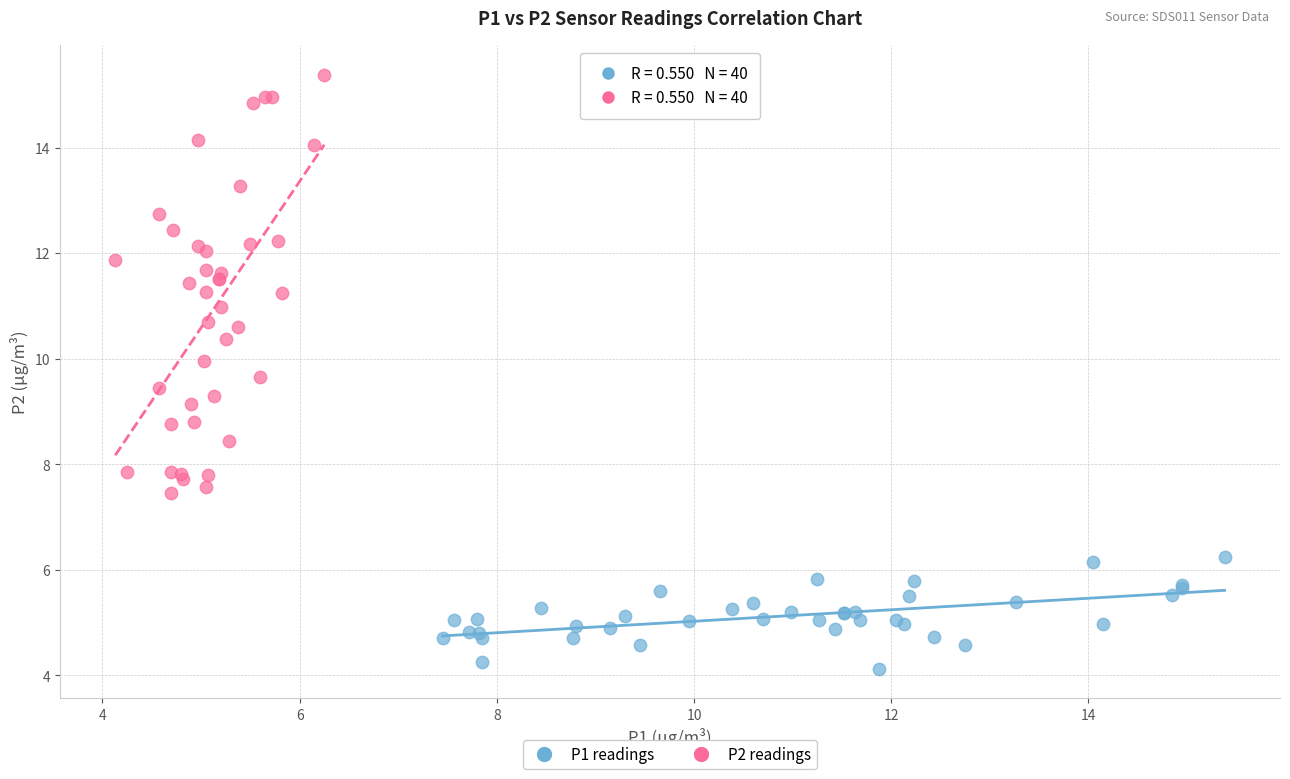

Which series contains the lowest Y value?

P1 readings